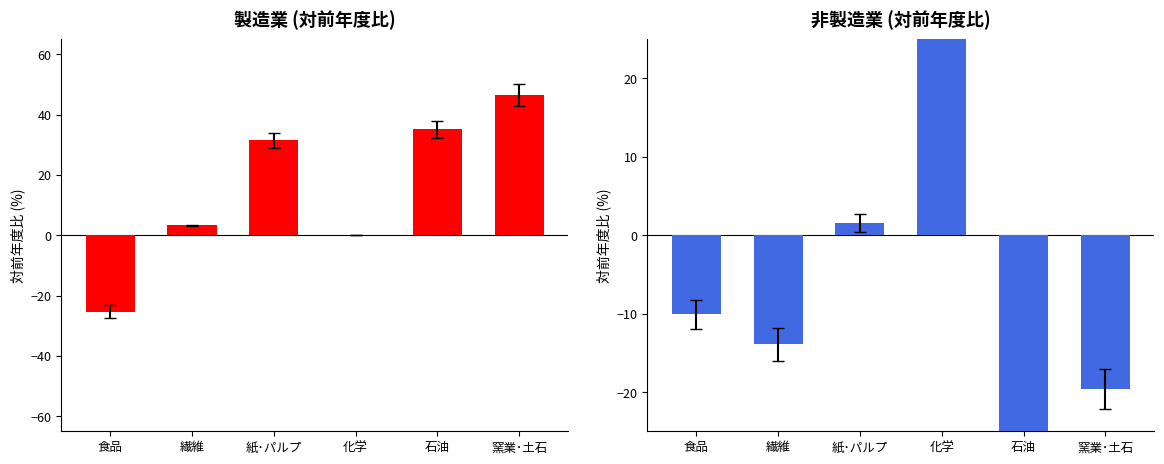

What is the difference between the 非製造業 values at 窯業･土石 and 繊維?

5.7